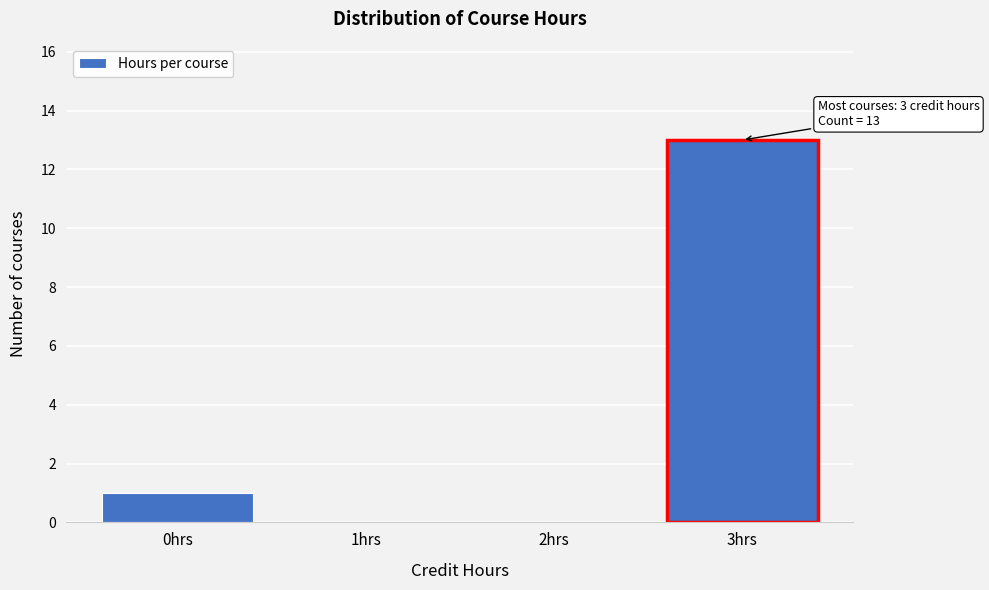

Reading right to left, extract all data points from this chart.

3hrs=13	2hrs=0	1hrs=0	0hrs=1